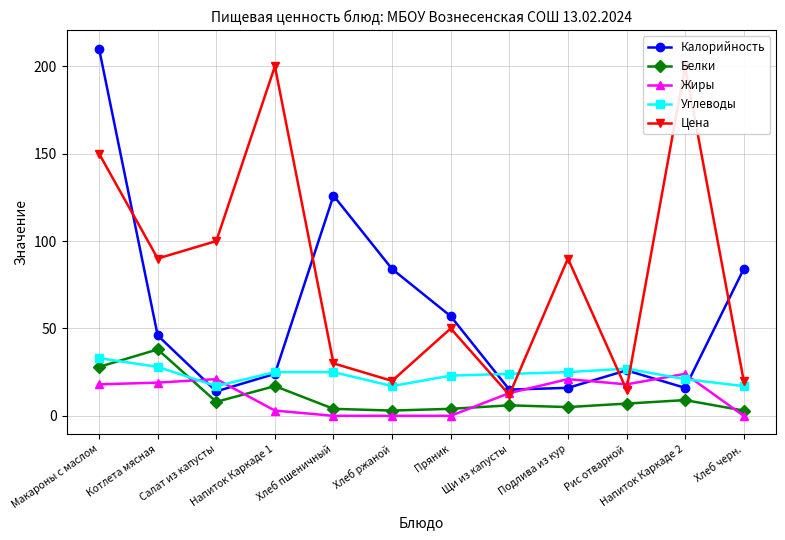

True or false: Калорийность has more than 2 interior local peaks.

False